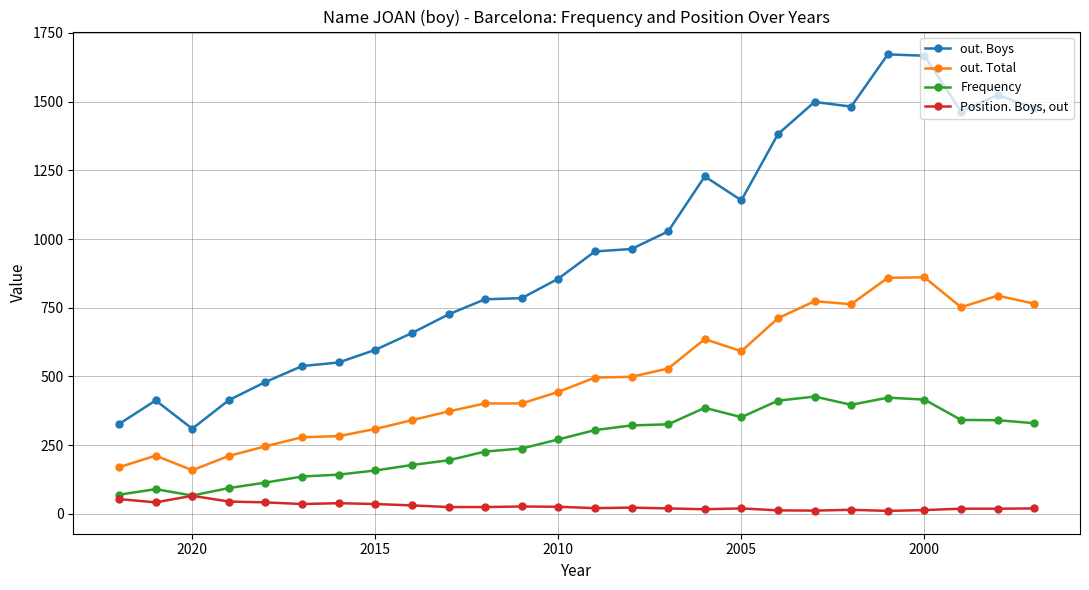

How many interior local valleys does the out. Total series have?

4